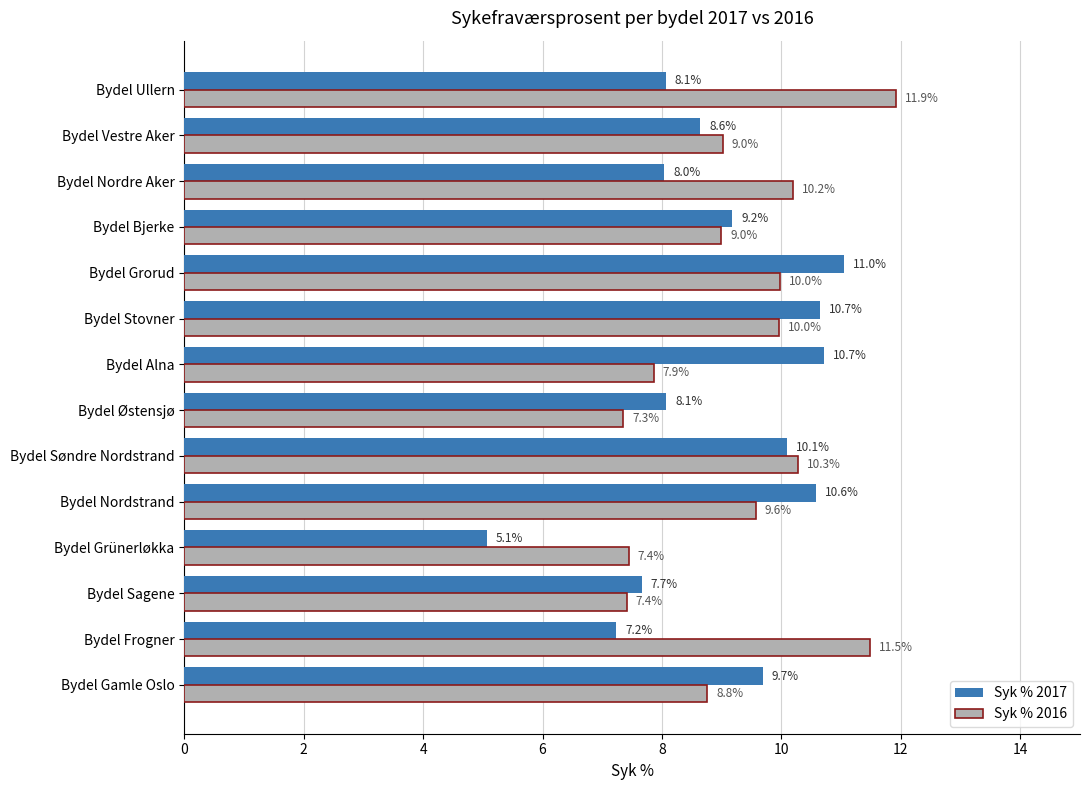

What is the approximate value of Syk % 2017 at Bydel Gamle Oslo?

9.7